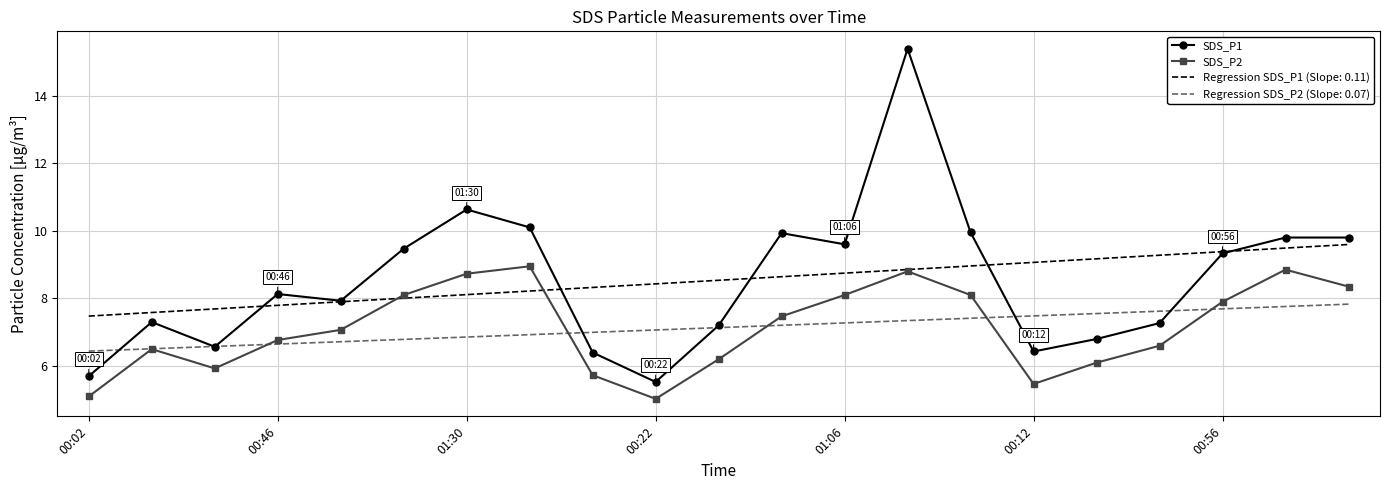

Which series has the largest range (max minus min)?

SDS_P1